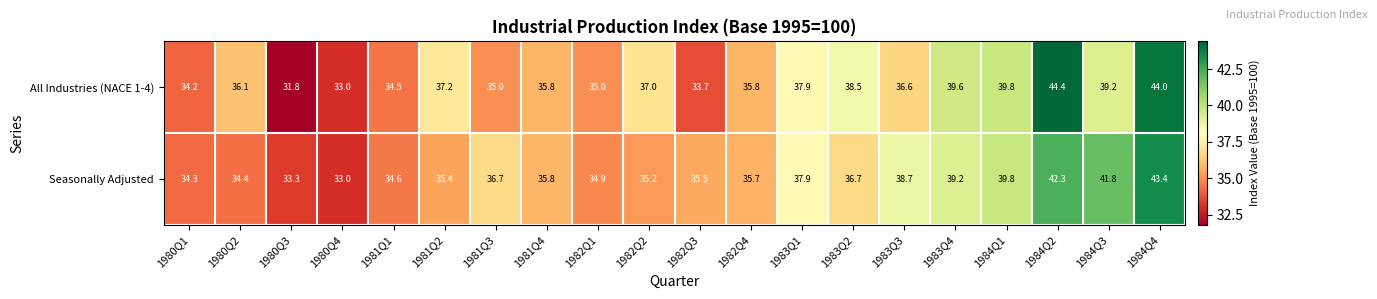

What is the difference between the maximum and minimum values in the All Industries (NACE 1-4) series?

12.6